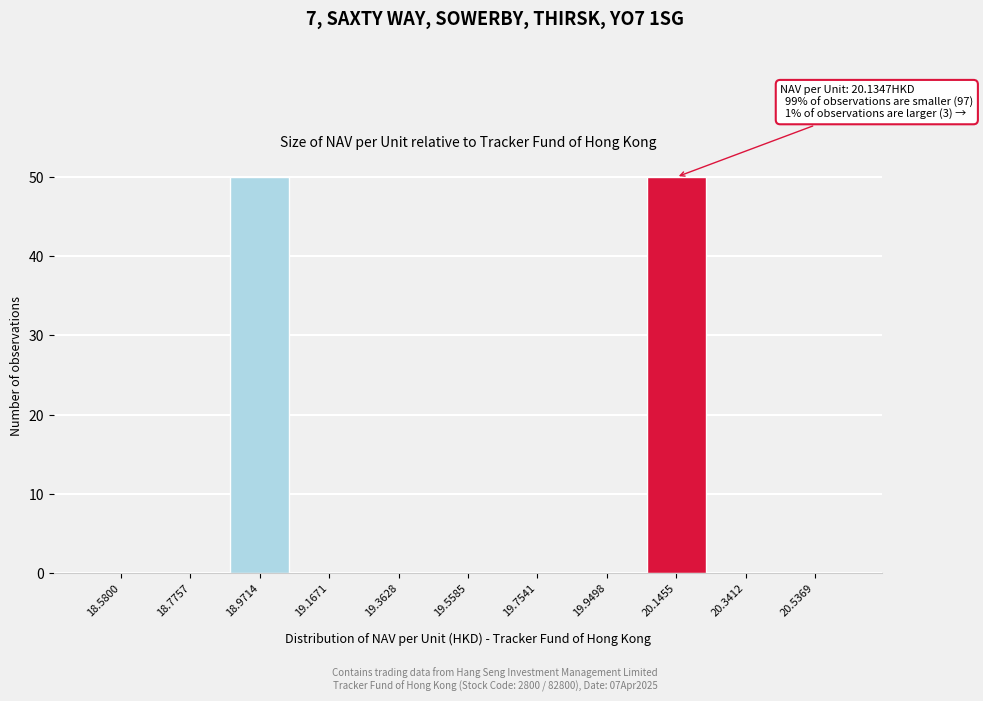

Reading left to right, list all the values displayed in this chart.

18.5800=0	18.7757=0	18.9714=50	19.1671=0	19.3628=0	19.5585=0	19.7541=0	19.9498=0	20.1455=50	20.3412=0	20.5369=0